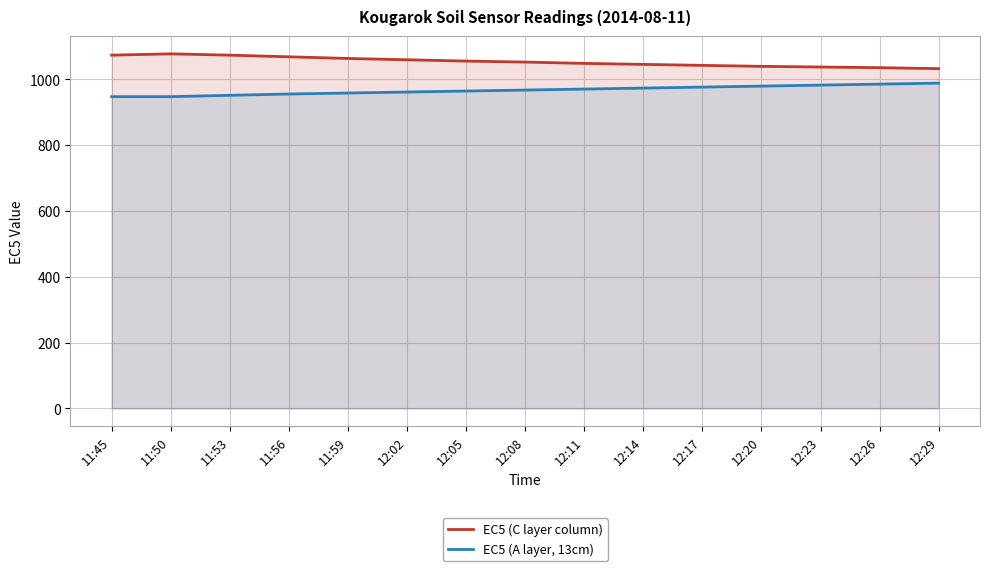

Which series has the largest range (max minus min)?

EC5 (C layer column)